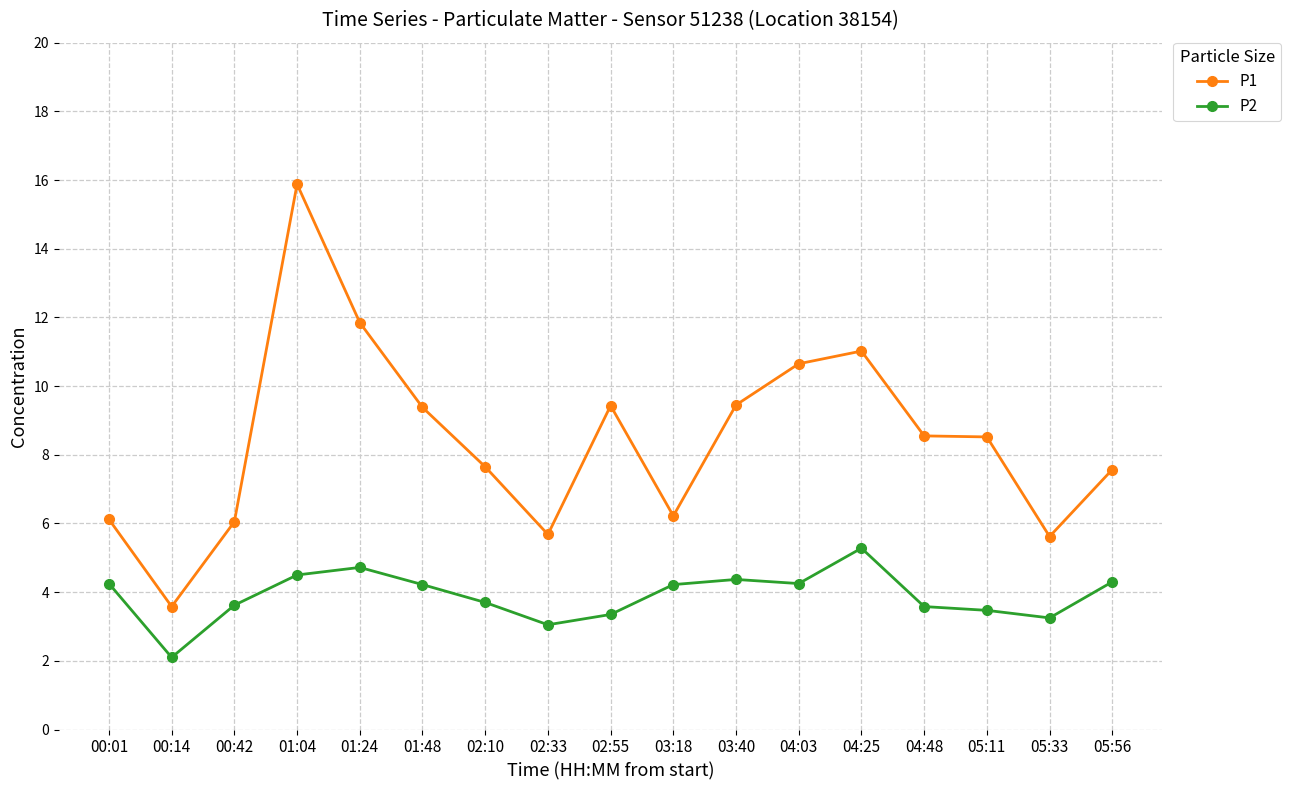

Does the chart have visible grid lines?

Yes